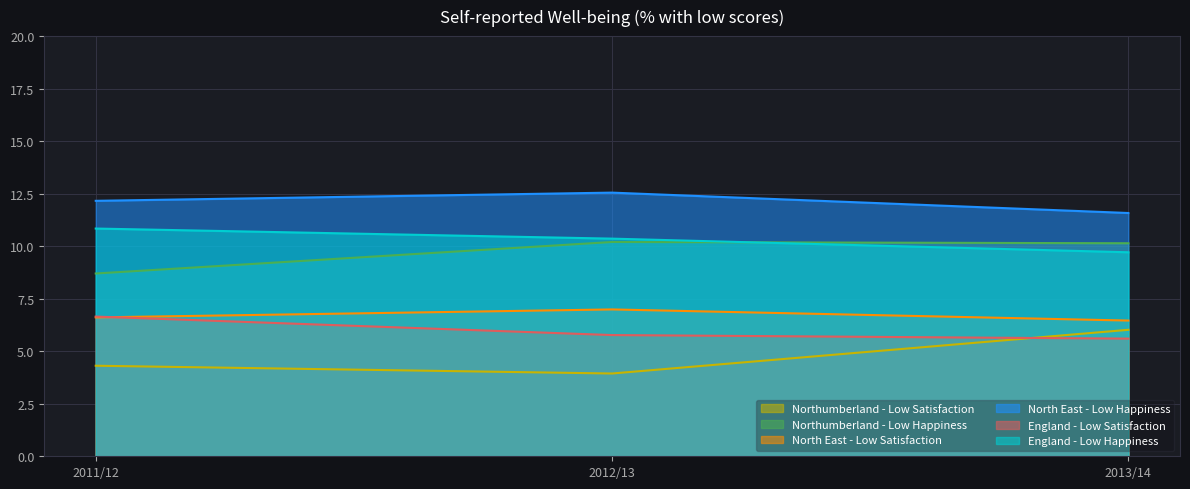

Between 2012/13 and 2011/12, which is larger?

2011/12